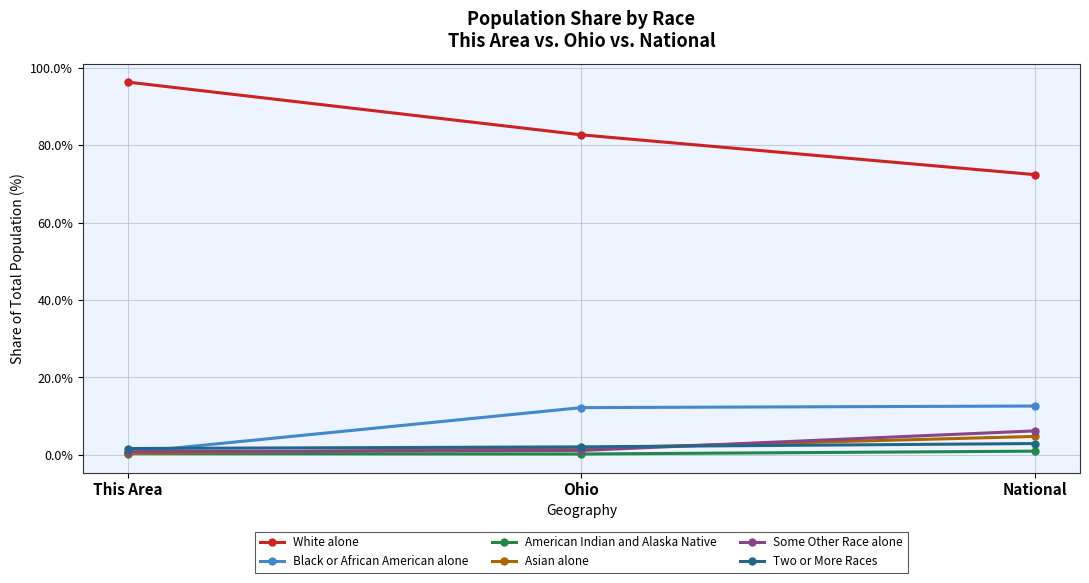

How many data points in Asian alone are above 1?

2